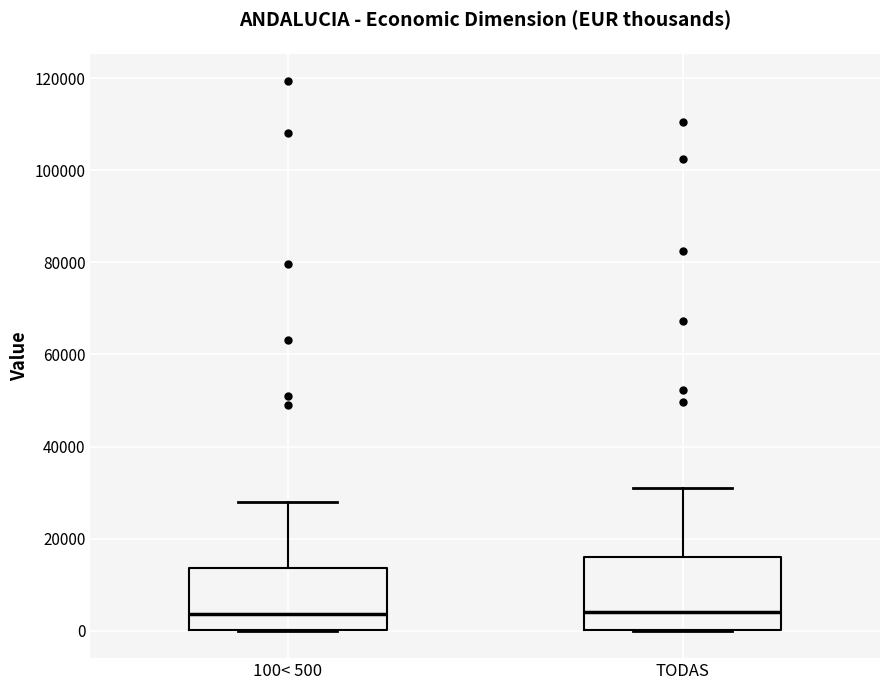

Reading left to right, transcribe this box plot: for each box, give where its median line is, the range the box spans, and where its two whiskers end, as read against the y-axis. The values are not printed on the chart, so give them approximately, as read against the axis.

100< 500: median 4000, box 0 to 14000, whiskers 0 to 28000
TODAS: median 4000, box 0 to 16000, whiskers 0 to 30000